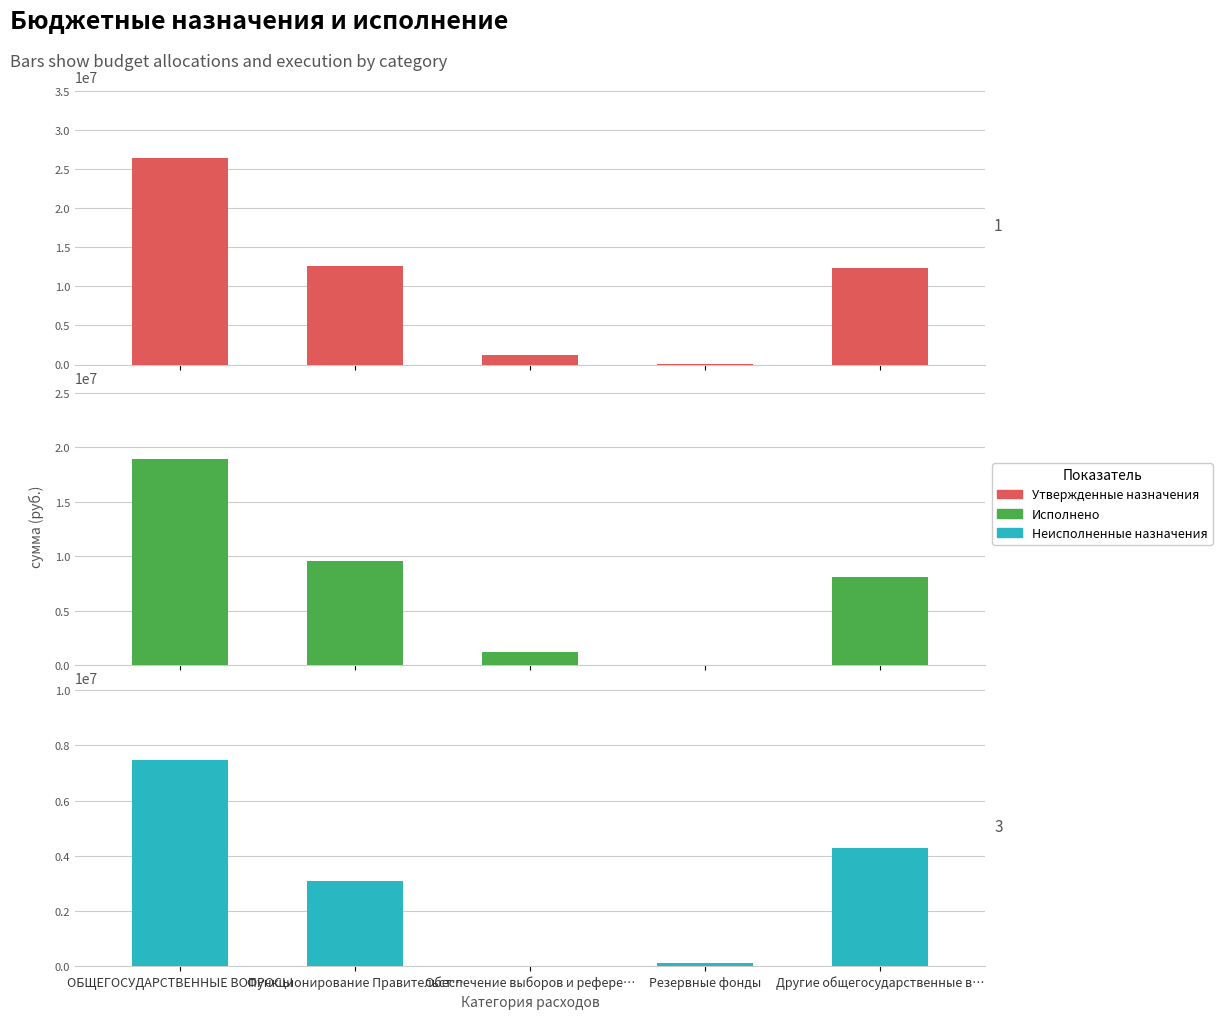

The Неисполненные назначения series shows 1879857.8 at Другие общегосударственные в…. True or false?

False